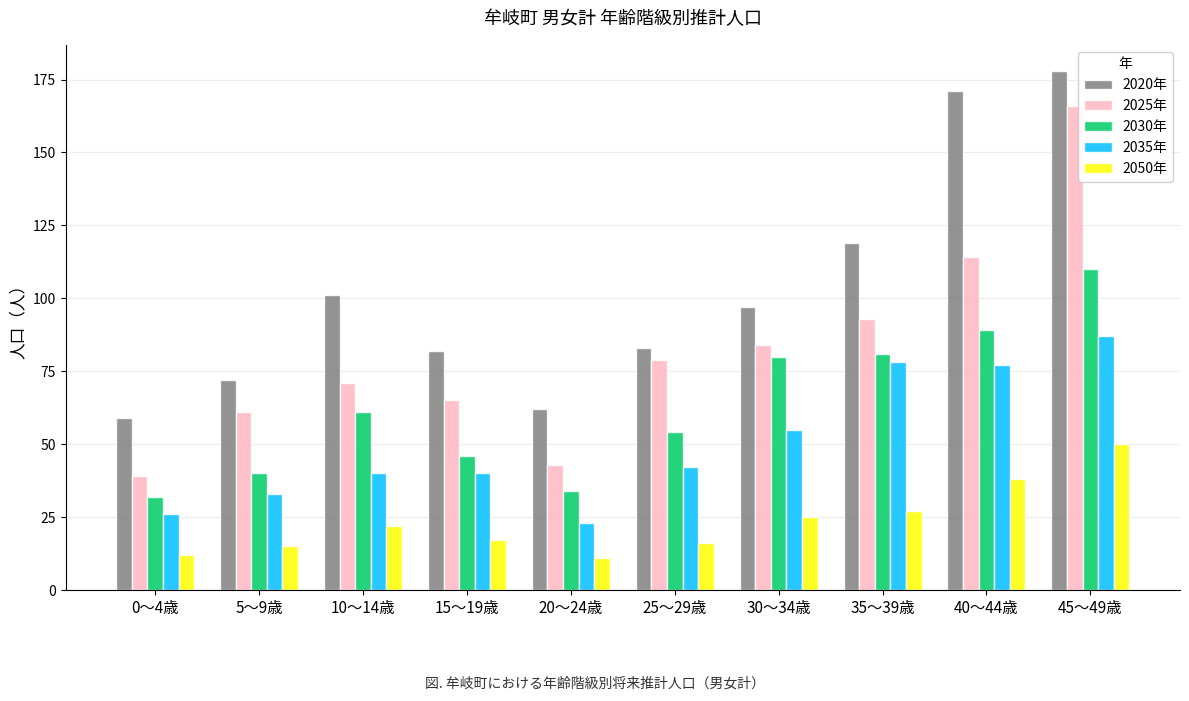

What are all the series names shown in the legend?

2020年, 2025年, 2030年, 2035年, 2050年